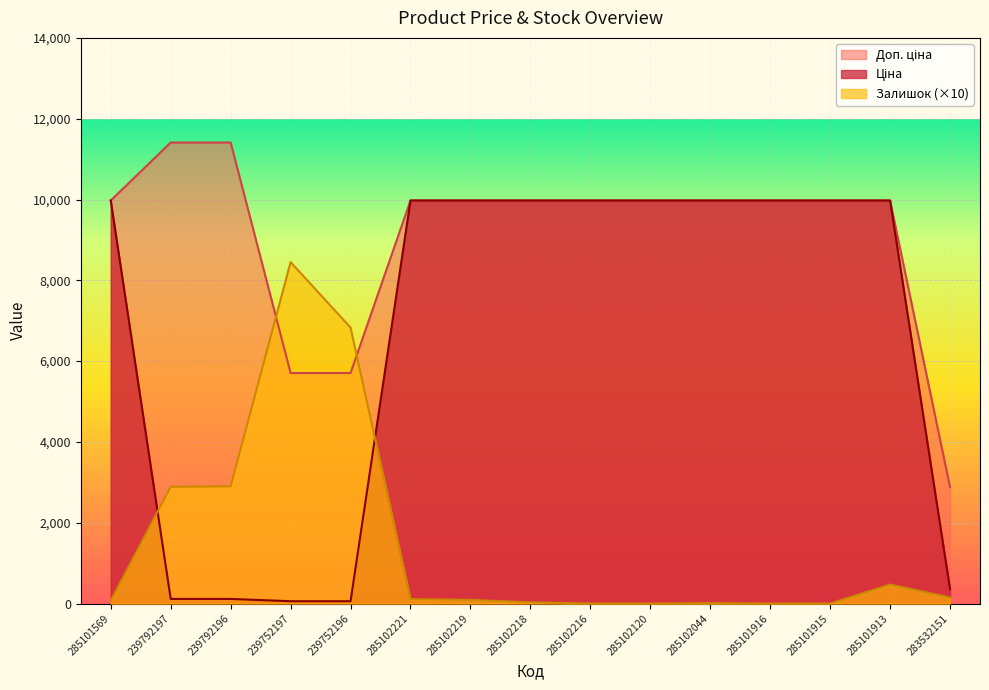

What is the average value of the Залишок series?

1466.7